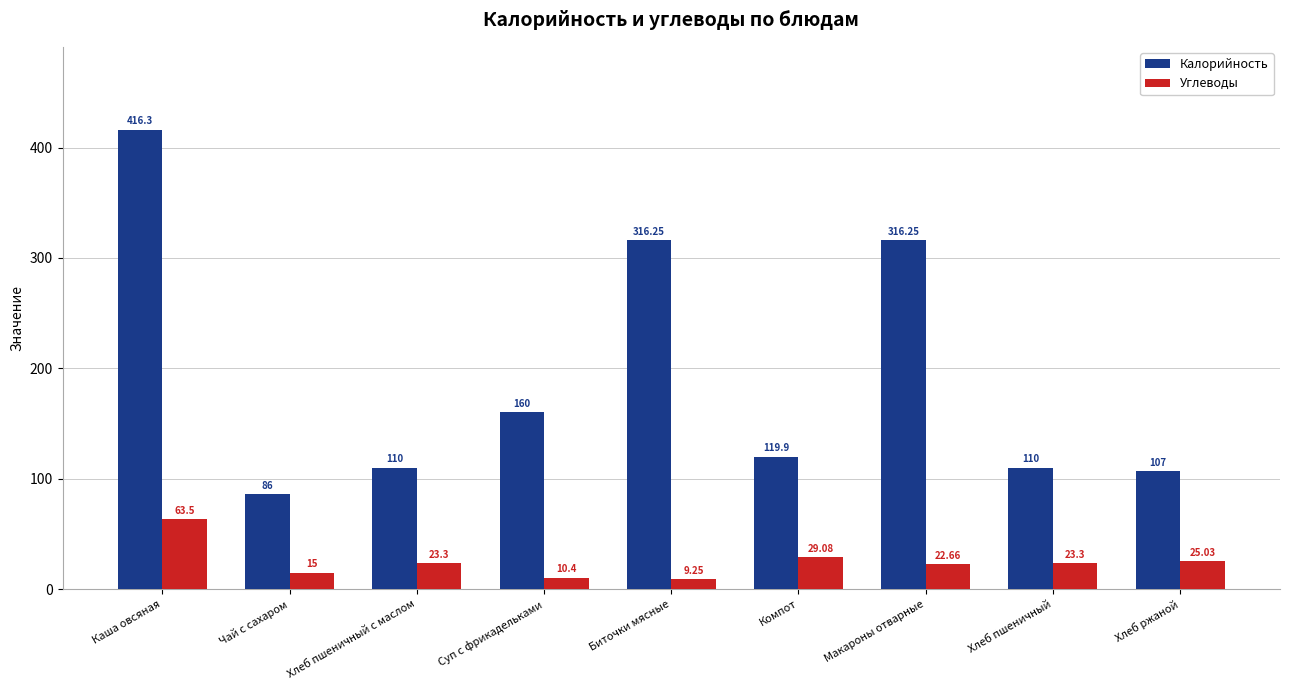

What is the greatest value displayed?

416.3